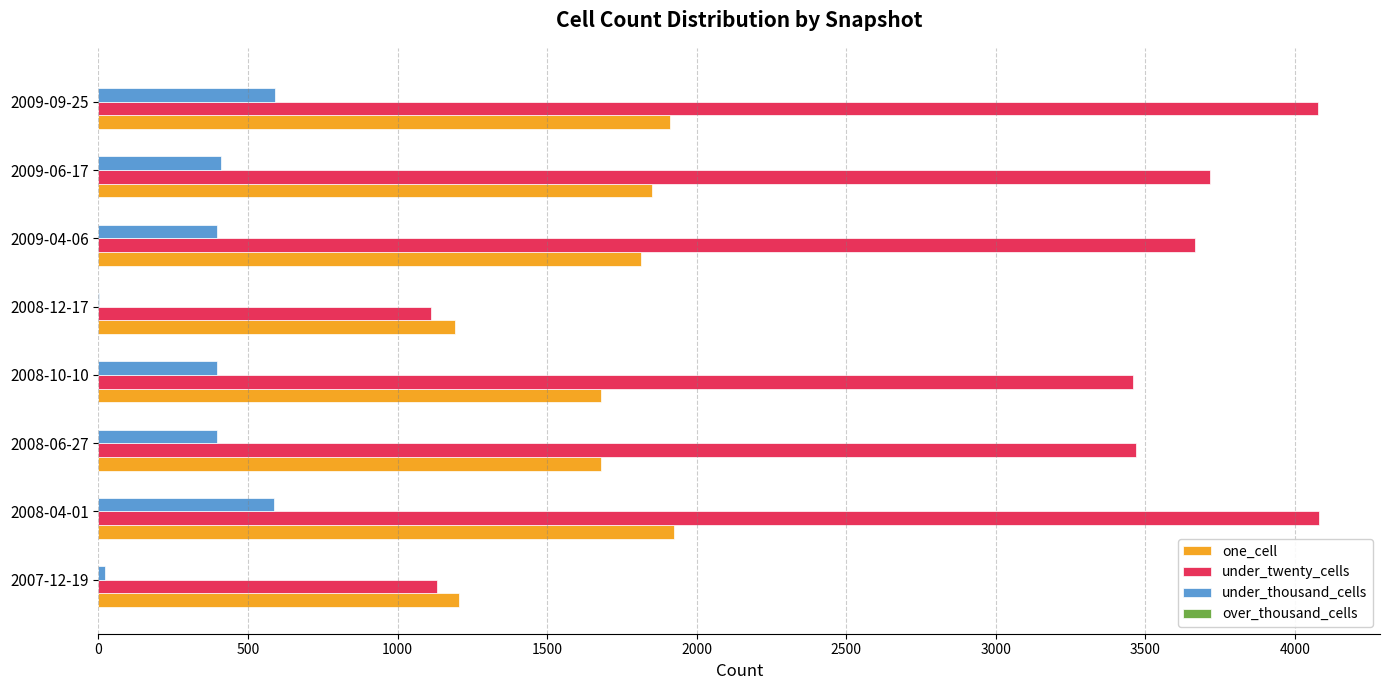

The value of under_twenty_cells at 2008-10-10 is 5765. True or false?

False